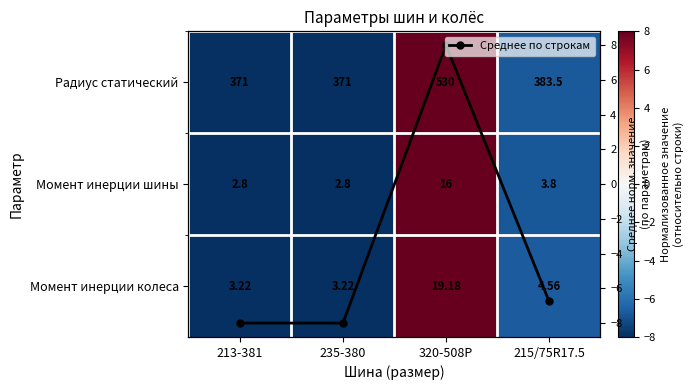

What is the difference between the maximum and second lowest values in the Среднее по строкам series?

16.0